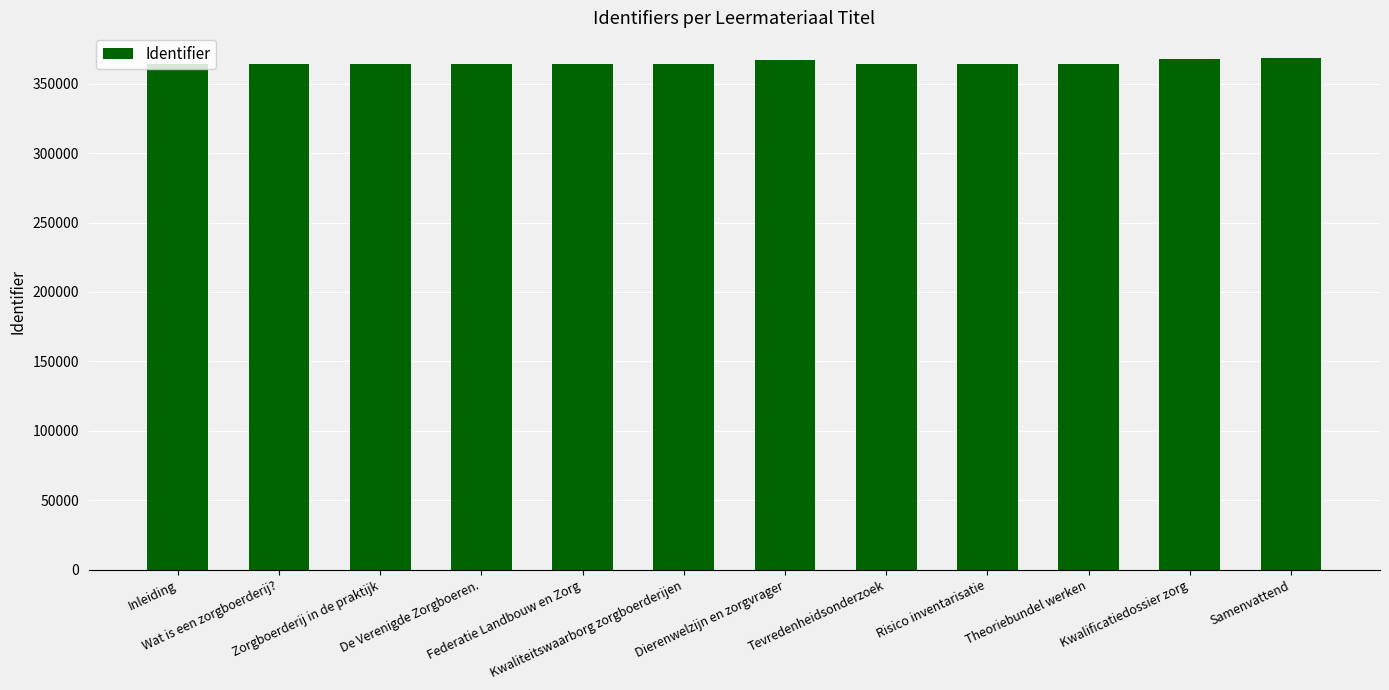

What is the smallest value displayed?

364229